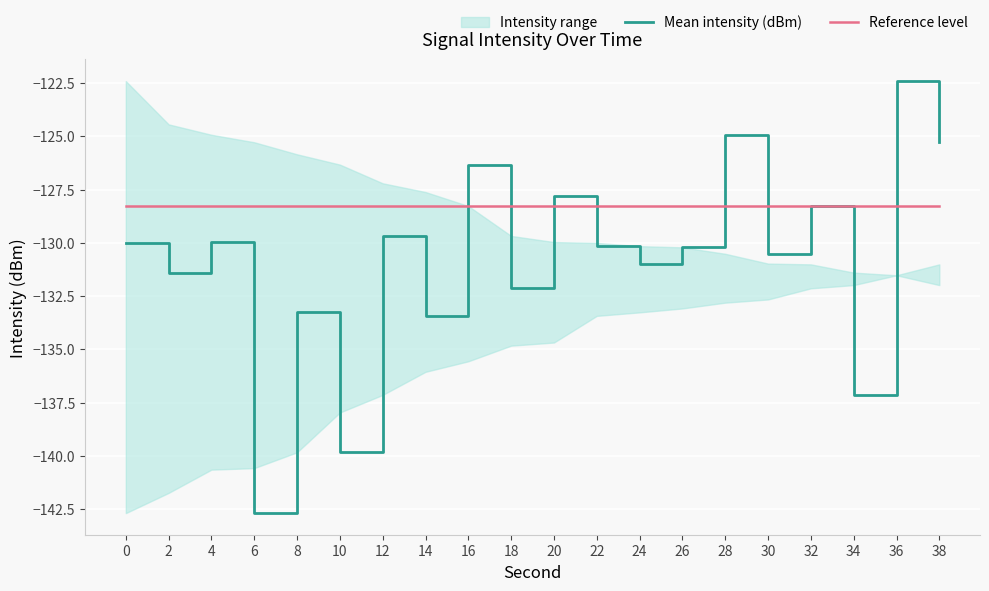

What is the sum of the Reference level values at 16 and 8?

-256.5